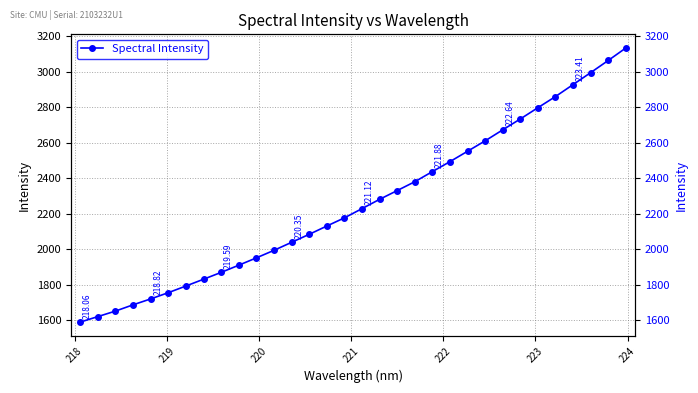

True or false: there are more than 2 points higher than both neighbors.

False